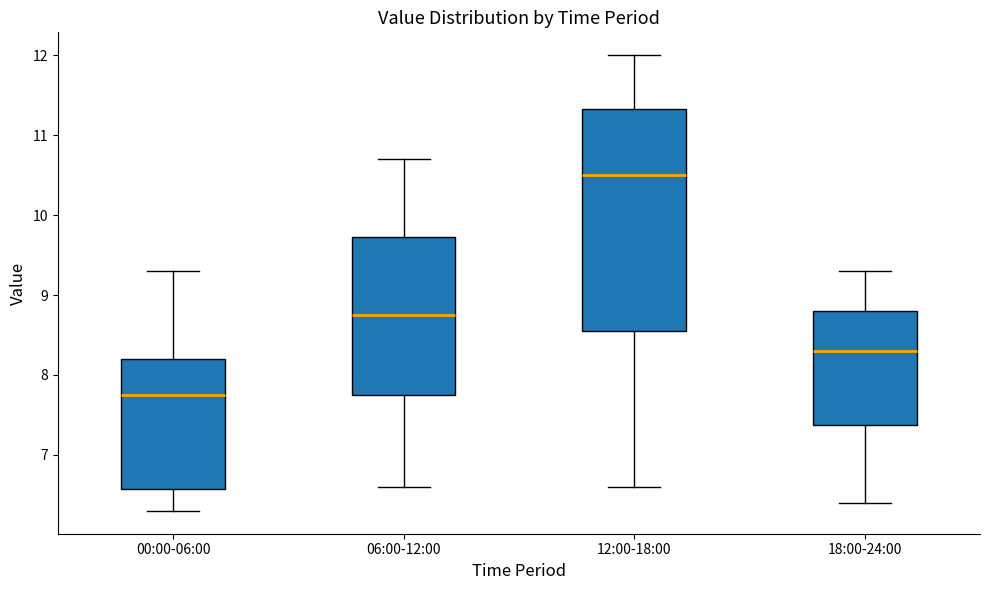

Reading left to right, read every box against the y-axis: the position of its median line, the range the box covers, and the ends of its whiskers. The values are not printed on the chart, so give them approximately, as read against the axis.

00:00-06:00: median 7.8, box 6.6 to 8.2, whiskers 6.3 to 9.3
06:00-12:00: median 8.8, box 7.8 to 9.7, whiskers 6.6 to 10.7
12:00-18:00: median 10.5, box 8.6 to 11.3, whiskers 6.6 to 12.0
18:00-24:00: median 8.3, box 7.4 to 8.8, whiskers 6.4 to 9.3